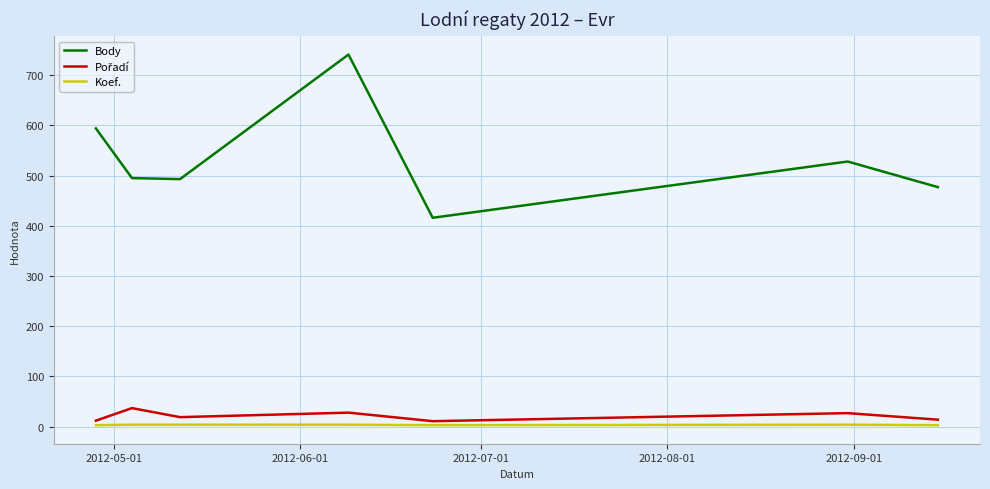

Which series has the largest total across all categories?

Body